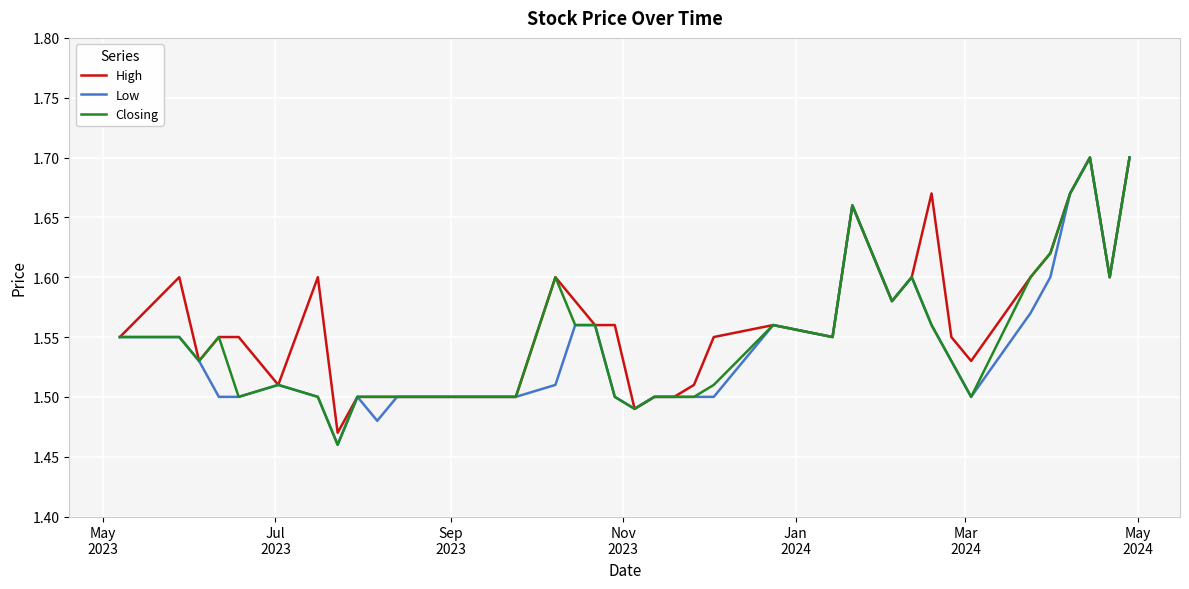

Reading right to left, what are all the values shown in this chart?

High: 1.7	1.6	1.7	1.7	1.6	1.6	1.5	1.6	1.7	1.6	1.6	1.7	1.6	1.6	1.6	1.5	1.5	1.5	1.5	1.6	1.6	1.6	1.6	1.5	1.5	1.5	1.5	1.5	1.5	1.5	1.5	1.5	1.5	1.6	1.5	1.6	1.6	1.5	1.6	1.6
Low: 1.7	1.6	1.7	1.7	1.6	1.6	1.5	1.5	1.6	1.6	1.6	1.7	1.6	1.6	1.5	1.5	1.5	1.5	1.5	1.5	1.6	1.6	1.5	1.5	1.5	1.5	1.5	1.5	1.5	1.5	1.5	1.5	1.5	1.5	1.5	1.5	1.5	1.5	1.6	1.6
Closing: 1.7	1.6	1.7	1.7	1.6	1.6	1.5	1.5	1.6	1.6	1.6	1.7	1.6	1.6	1.5	1.5	1.5	1.5	1.5	1.5	1.6	1.6	1.6	1.5	1.5	1.5	1.5	1.5	1.5	1.5	1.5	1.5	1.5	1.5	1.5	1.5	1.6	1.5	1.6	1.6